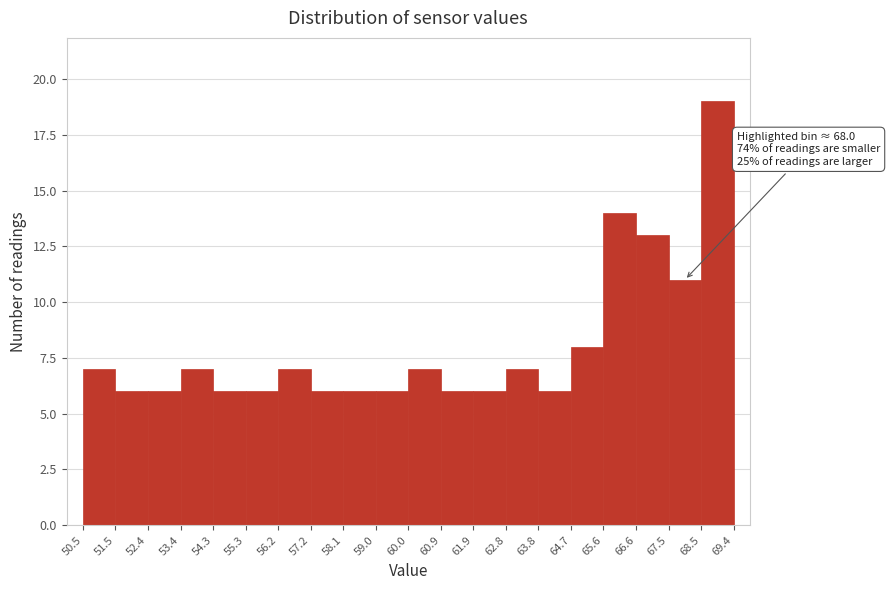

Over which range of the x-axis is the bar tallest?

68.5 to 69.4